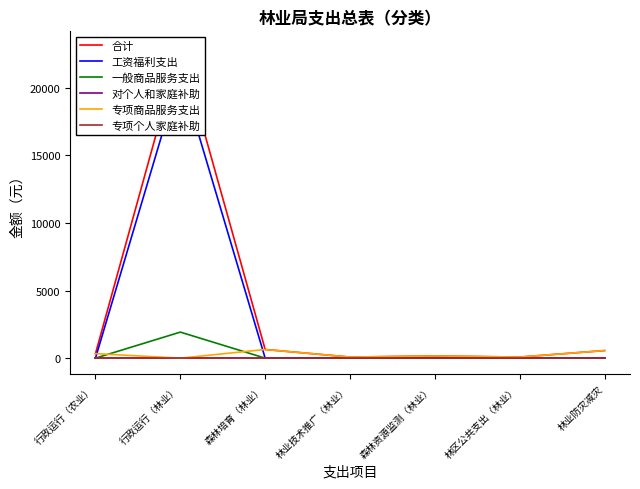

Reading left to right, extract all data points from this chart.

合计: 337	23020	640	80	160	80	560
工资福利支出: 0	21094	0	0	0	0	0
一般商品服务支出: 0	1926	0	0	0	0	0
对个人和家庭补助: 0	0	0	0	0	0	0
专项商品服务支出: 337	0	640	80	160	80	560
专项个人家庭补助: 0	0	0	0	0	0	0